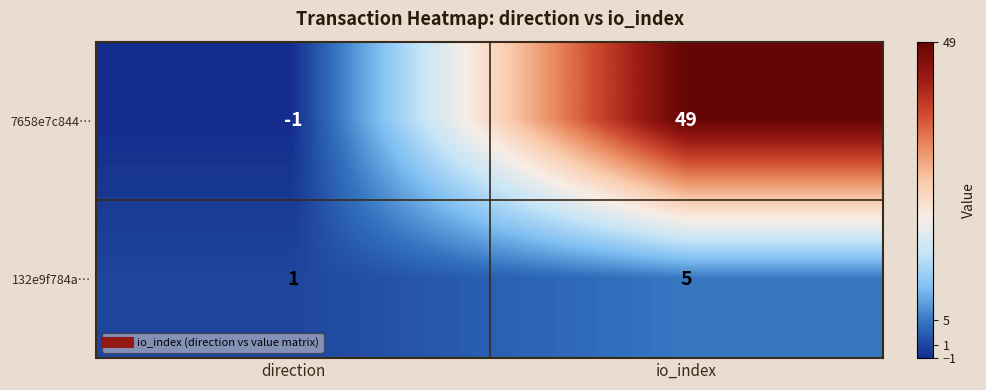

List the series in order of their overall mean, highest first.

7658e7c844…, 132e9f784a…